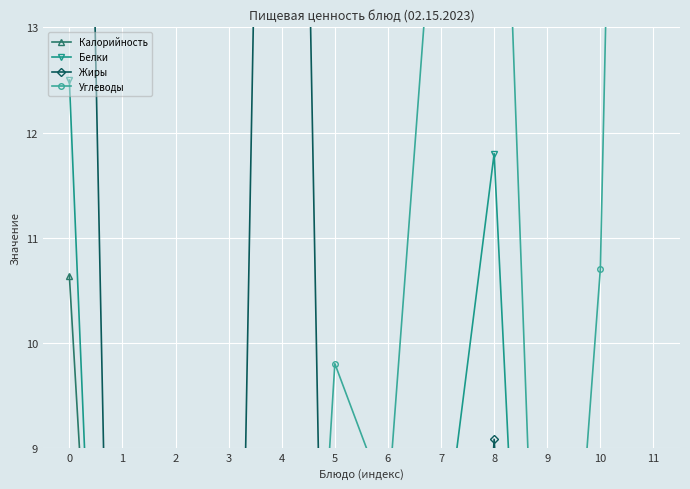

At which category does the chart reach its minimum across all series?

7